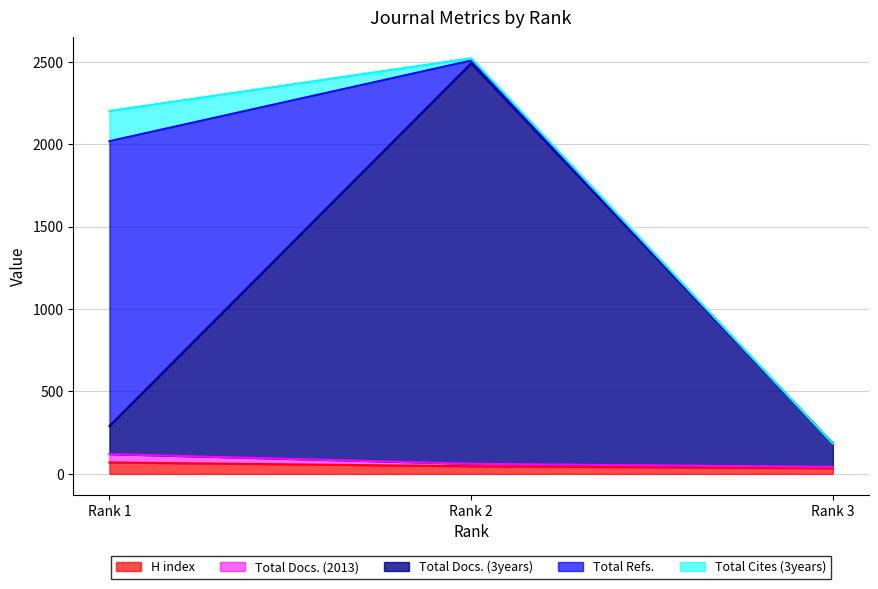

How many data points in H index are above 46?

1